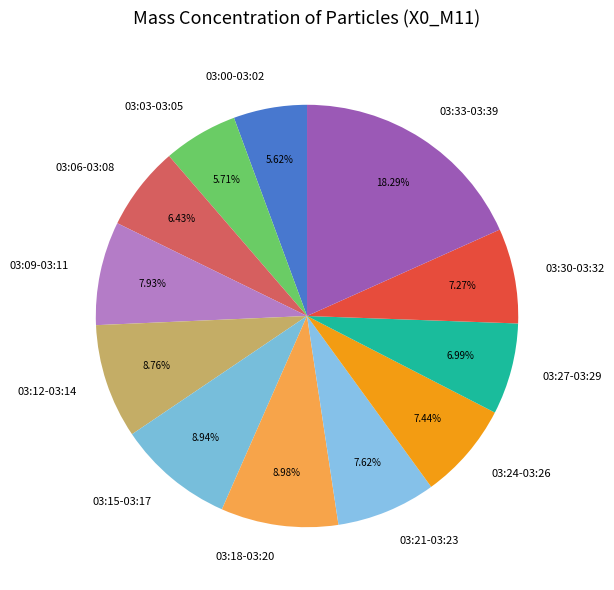

Does 03:30-03:32 account for over 50% of the chart?

No